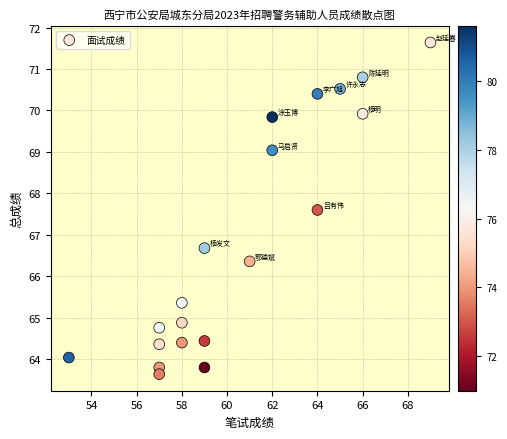

What is the range of X values (max minus min)?

16.0